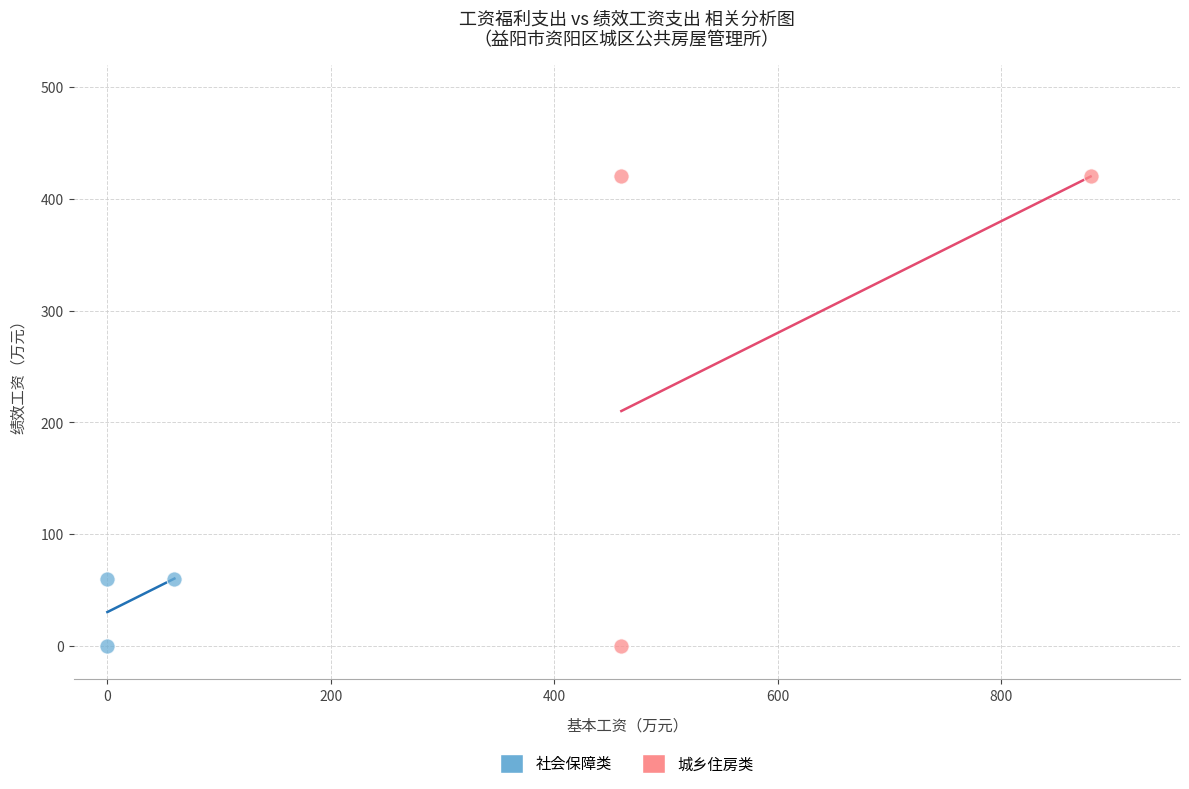

Which series reaches the maximum Y coordinate?

城乡住房类